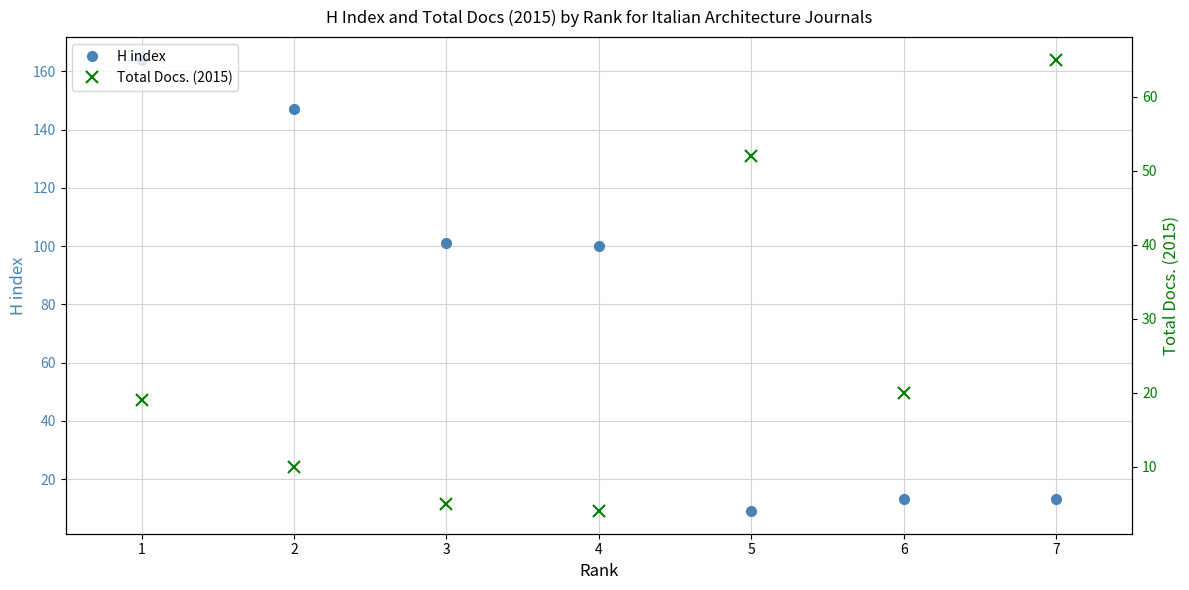

How many interior local valleys does the H index series have?

1